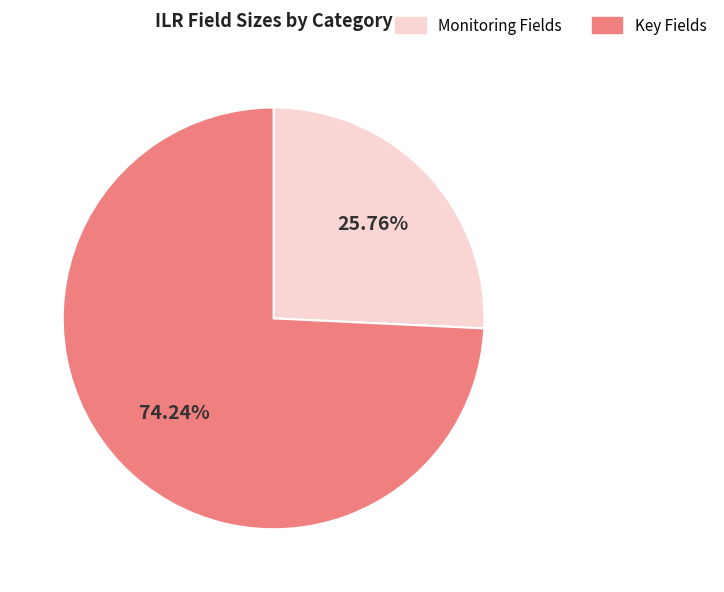

Does any single category account for the majority?

Yes